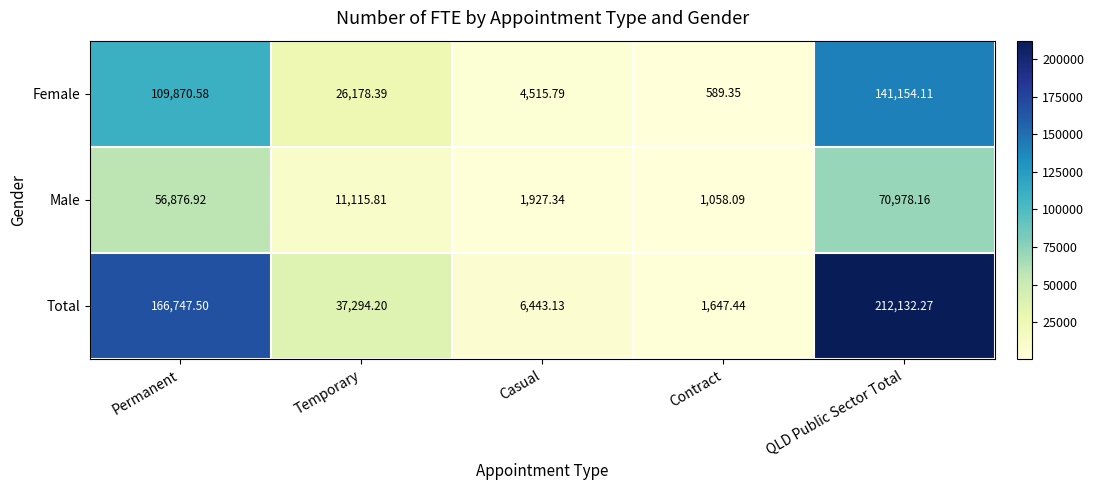

Which series has the largest total across all categories?

Total